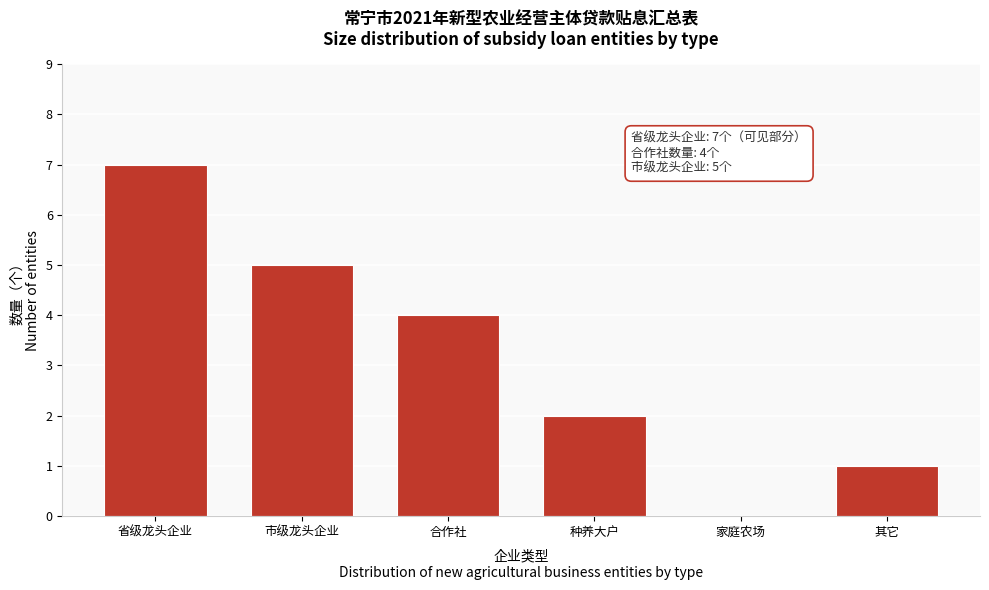

Reading right to left, transcribe all the data shown in this chart.

其它=1	家庭农场=0	种养大户=2	合作社=4	市级龙头企业=5	省级龙头企业=7